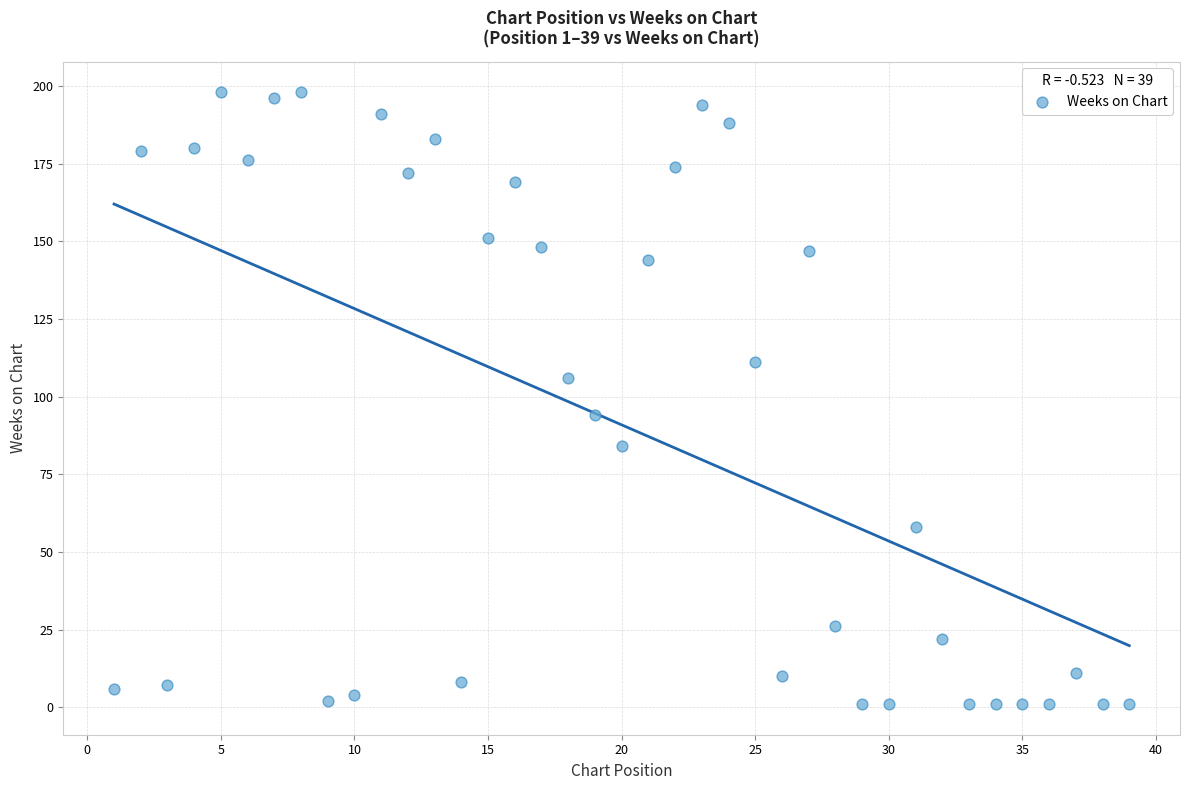

What is the range of X values (max minus min)?

38